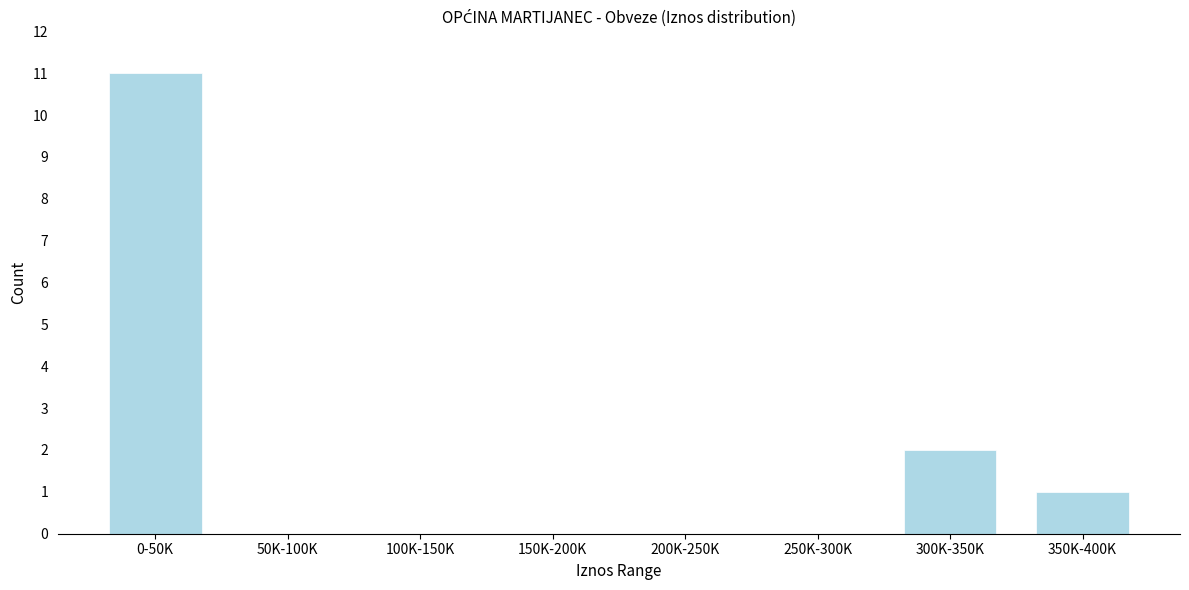

Reading left to right, what are all the values shown in this chart?

0-50K=11	50K-100K=0	100K-150K=0	150K-200K=0	200K-250K=0	250K-300K=0	300K-350K=2	350K-400K=1